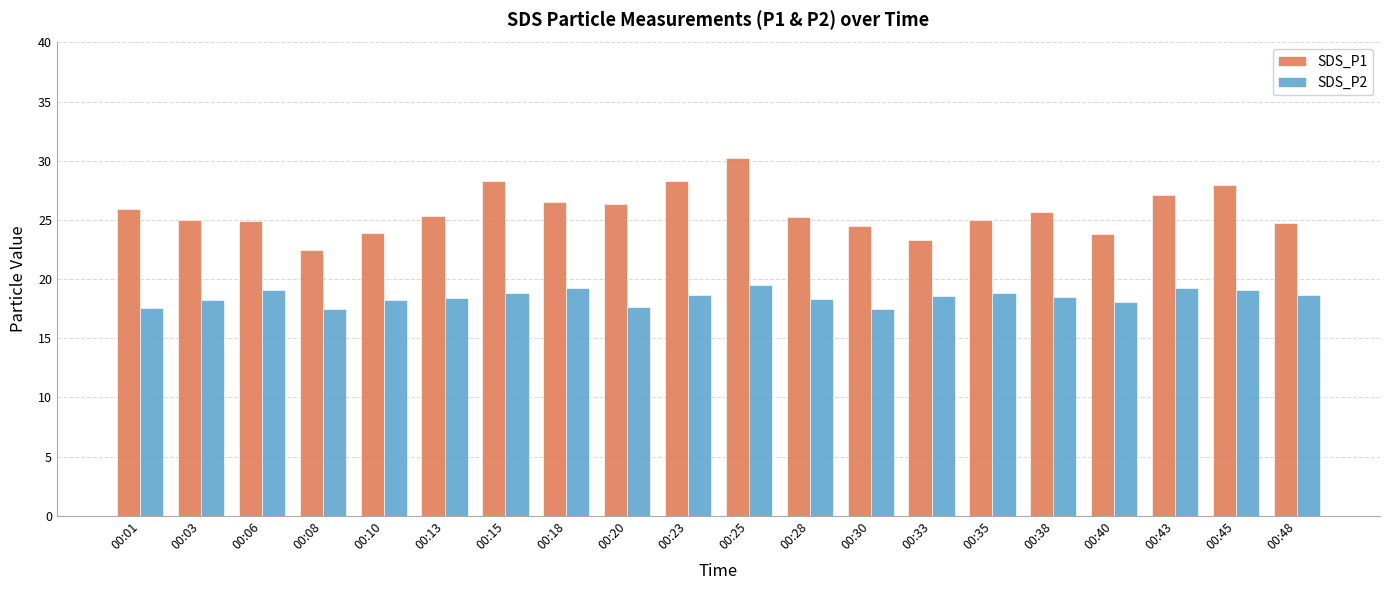

Where does the SDS_P2 series first go above 18?

00:03